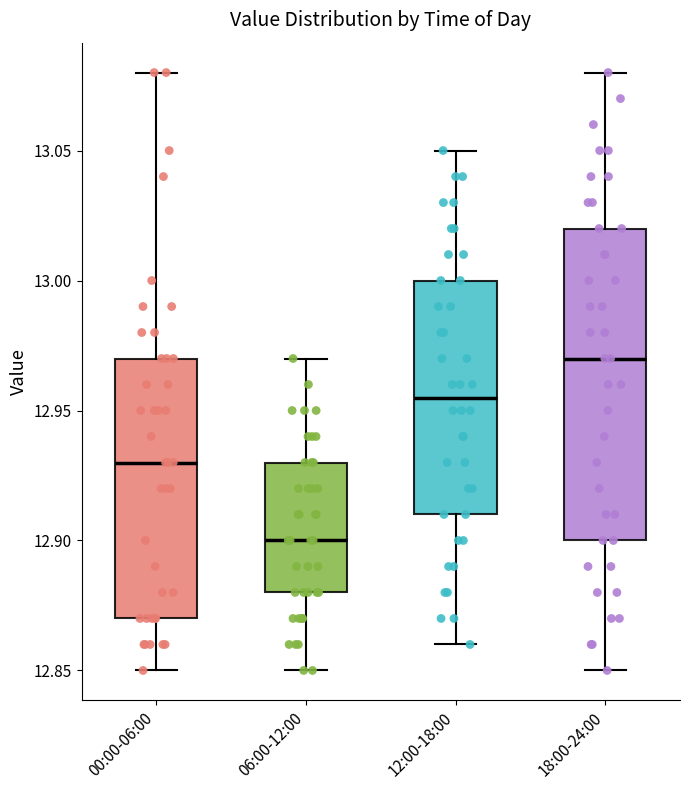

Where is the upper edge of the box for 06:00-12:00 on the y-axis? The values are not printed on the chart, so give them approximately, as read against the axis.

12.930